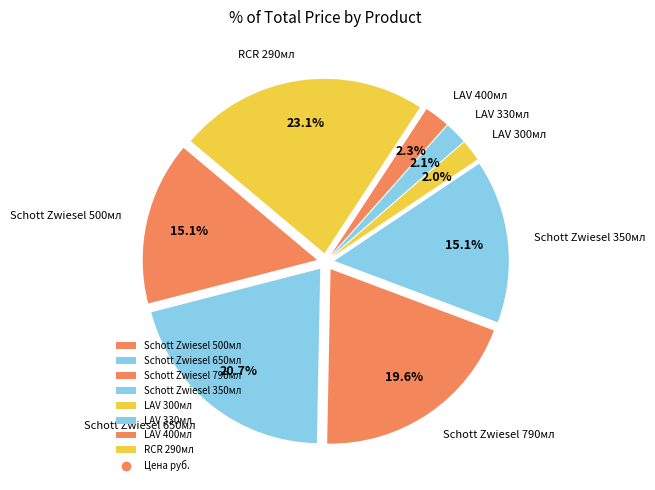

What is the ratio of the value at Schott Zwiesel 790мл to the value at Schott Zwiesel 350мл?

1.3